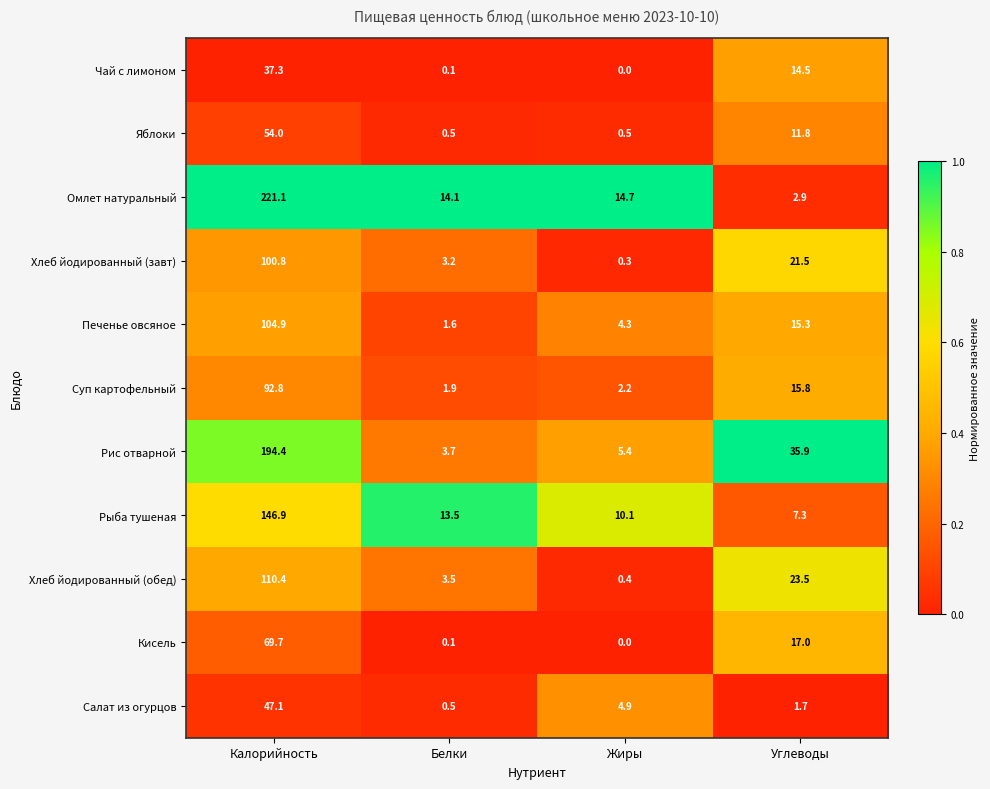

Between Калорийность and Углеводы, which series saw the biggest shift?

Омлет натуральный